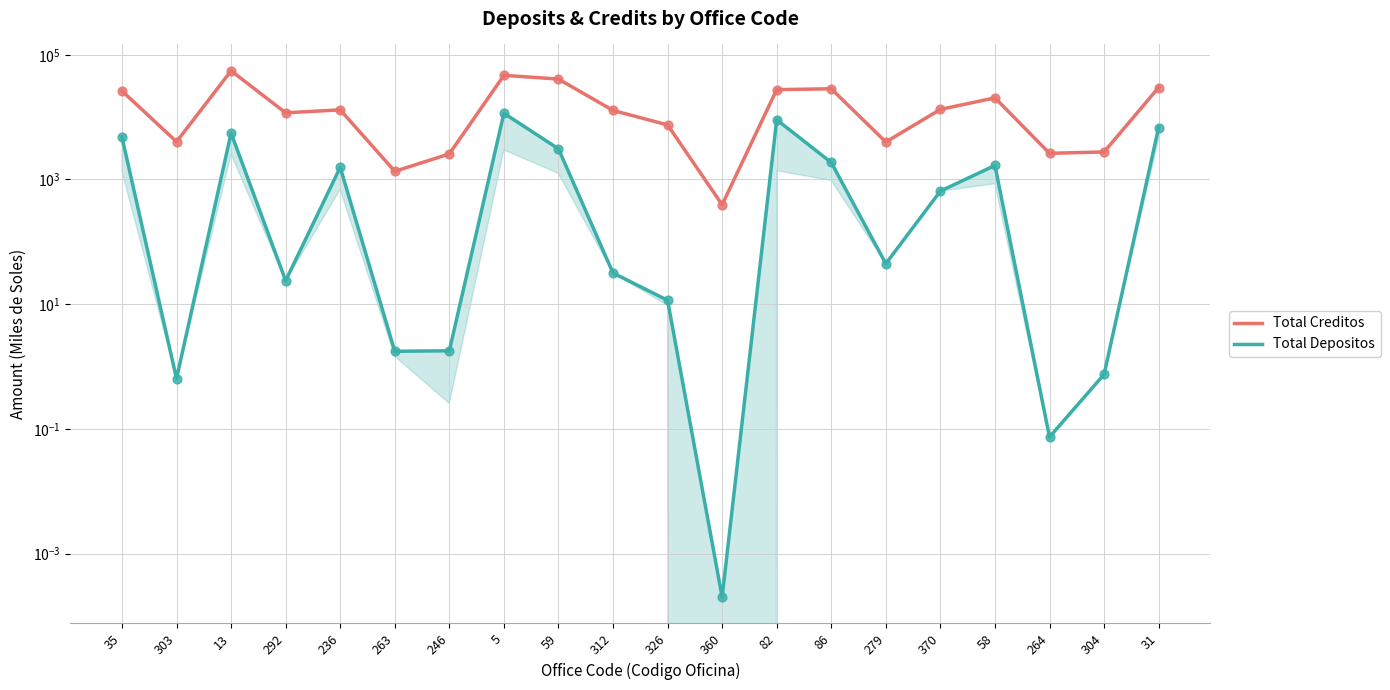

At how many categories does at least one series exceed 25085?

7